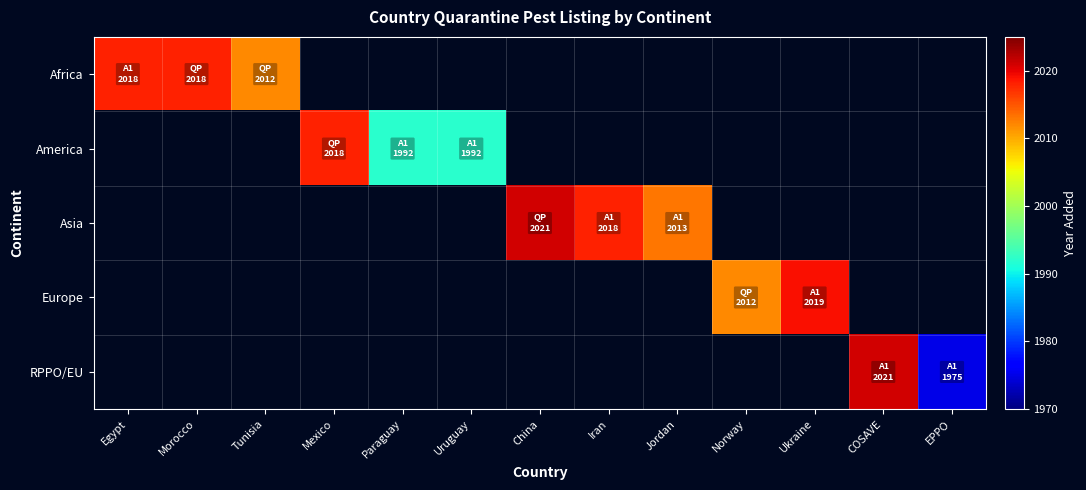

Which category has the lowest value across all series?

EPPO